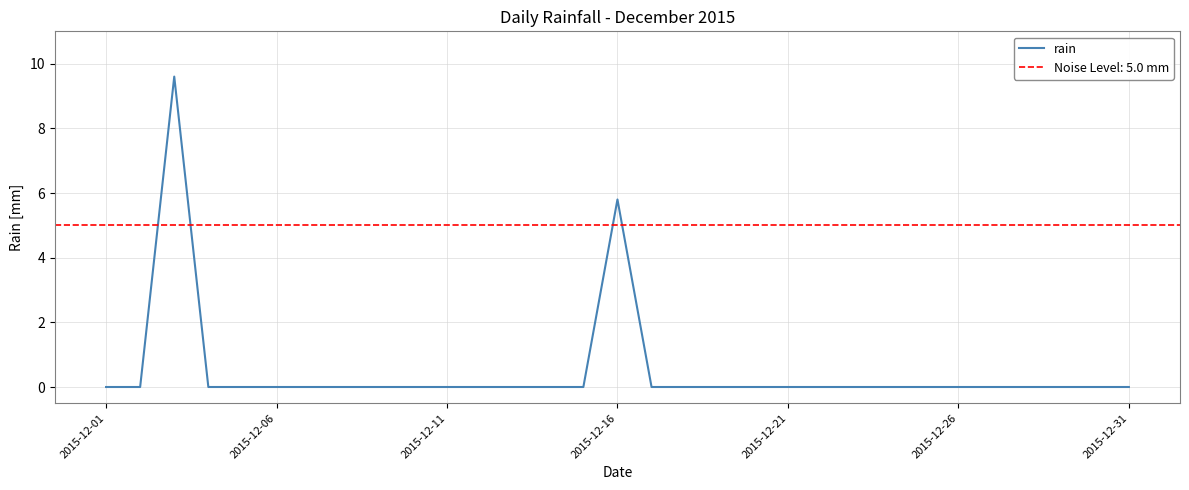

Where is rain nearest to the value 4?

2015-12-16